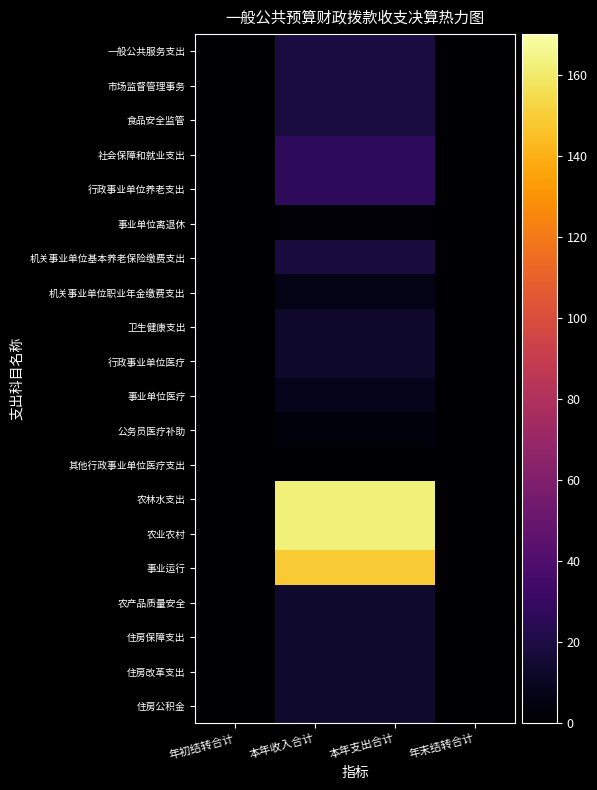

Which has a higher value, 年初结转合计 or 本年收入合计?

本年收入合计